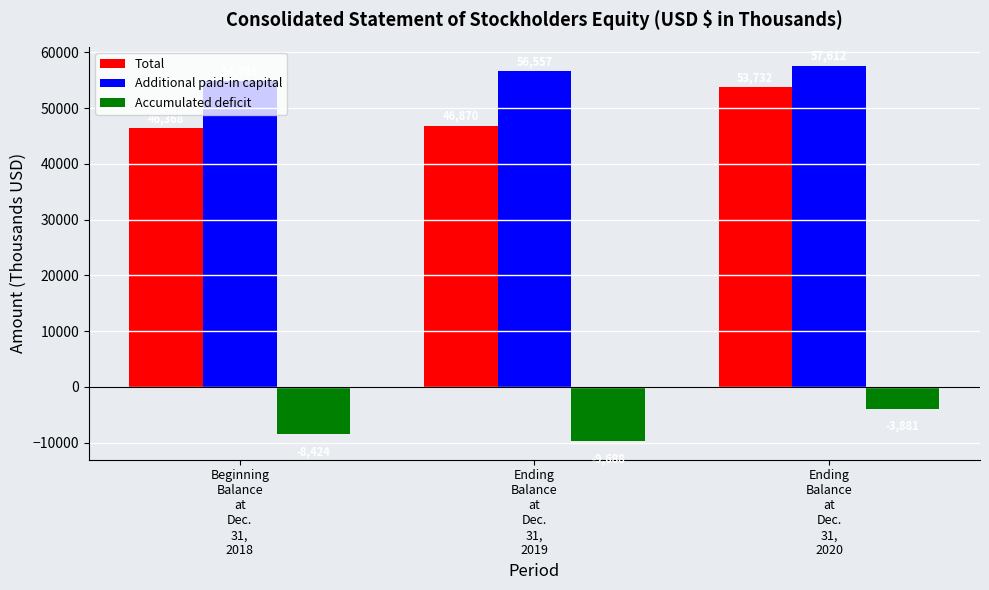

What is the label of the 2nd bar from the left?

Ending
Balance
at
Dec.
31,
2019